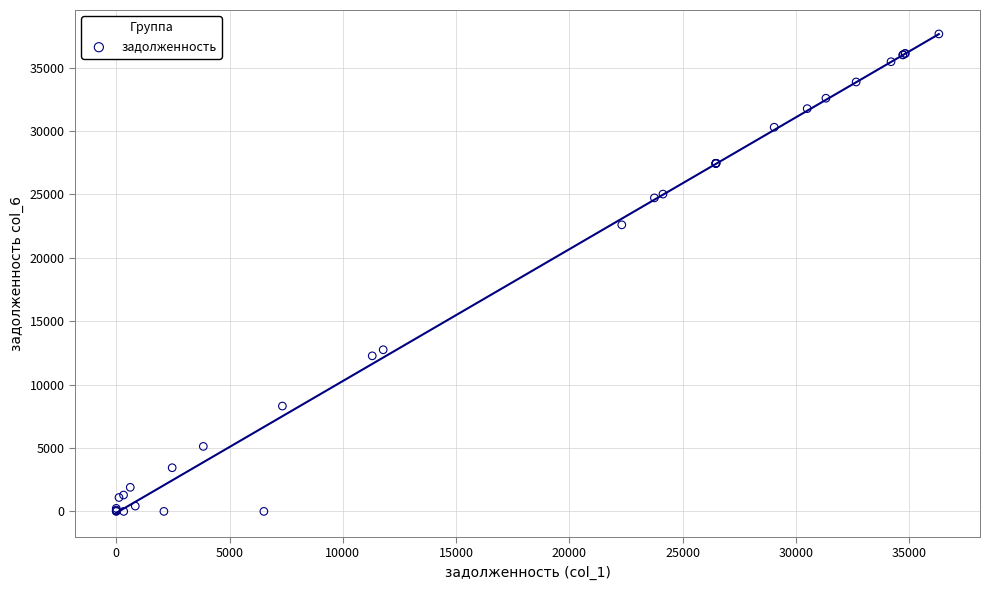

What Y value in the scatter plot is closest to 18826?

22600.1